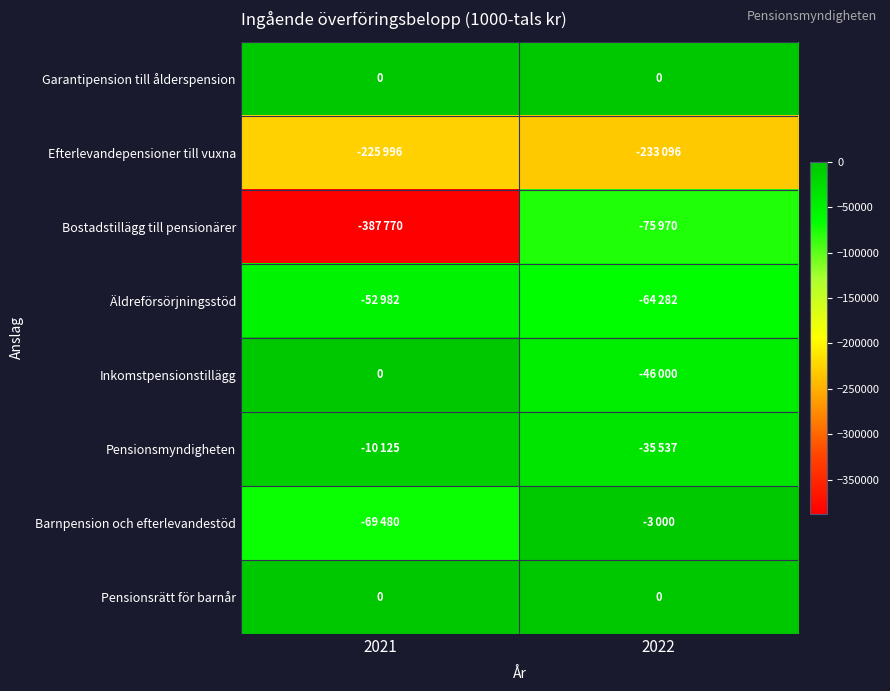

Rank the categories by Efterlevandepensioner till vuxna value from highest to lowest.

2021, 2022